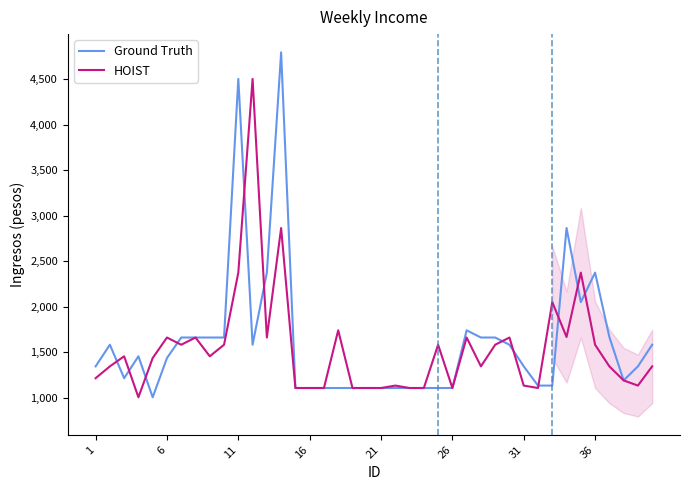

How many values in the Ground Truth series are below 1438?

20